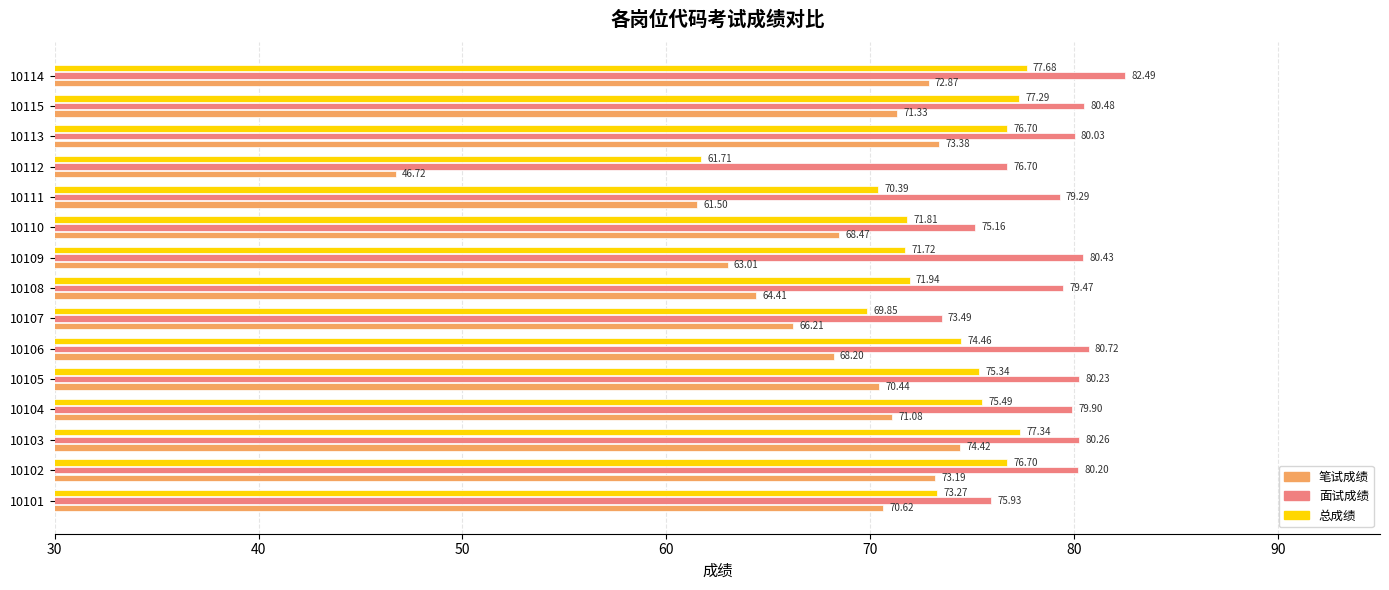

Which series has the widest spread of values?

笔试成绩